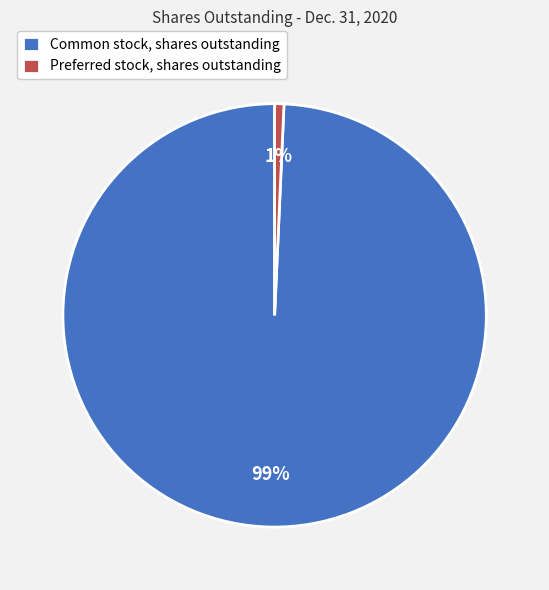

Rank the categories by value from lowest to highest.

Preferred stock, shares outstanding, Common stock, shares outstanding